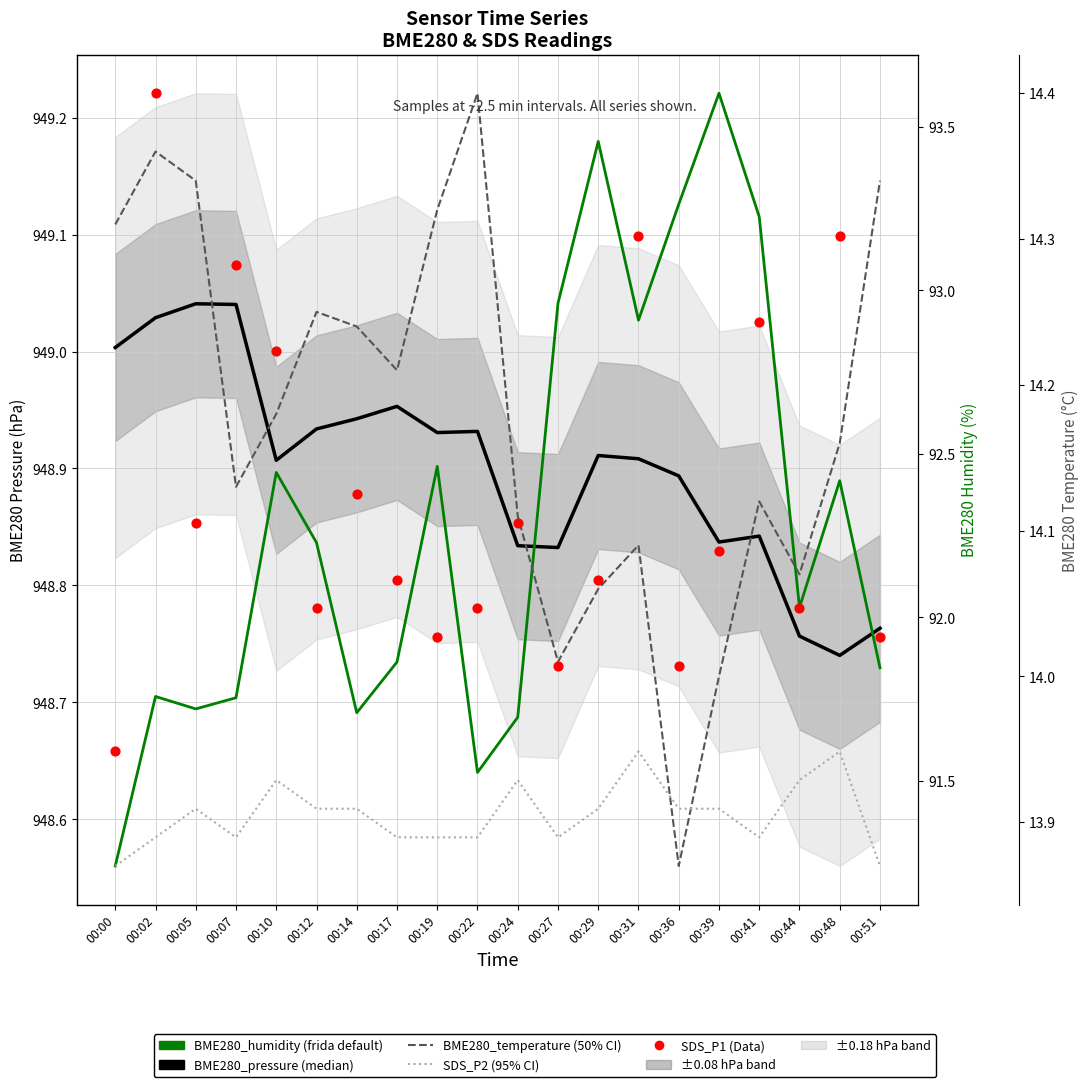

Which series has the largest total across all categories?

BME280_pressure